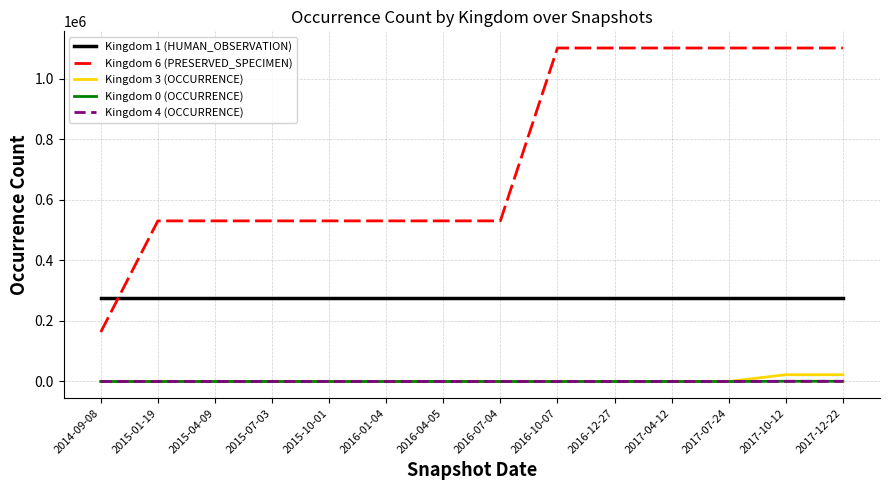

Is it true that Kingdom 3 (OCCURRENCE) equals 22390 at 2017-12-22?

True